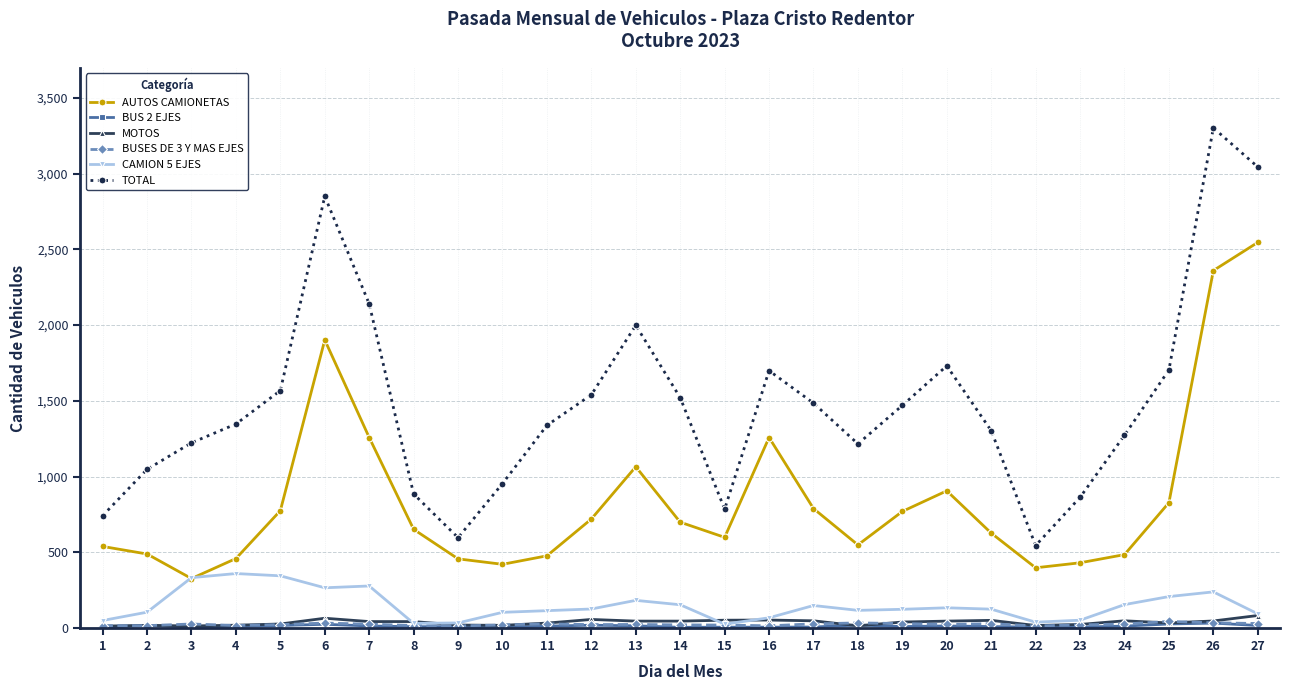

Does the chart display data point markers on the line(s)?

Yes